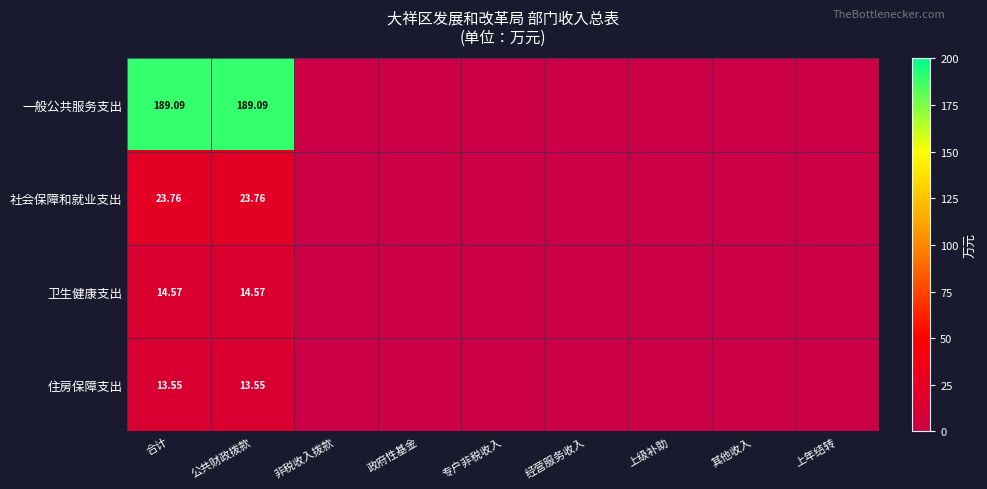

At 合计, list the series in order from smallest to largest.

住房保障支出, 卫生健康支出, 社会保障和就业支出, 一般公共服务支出